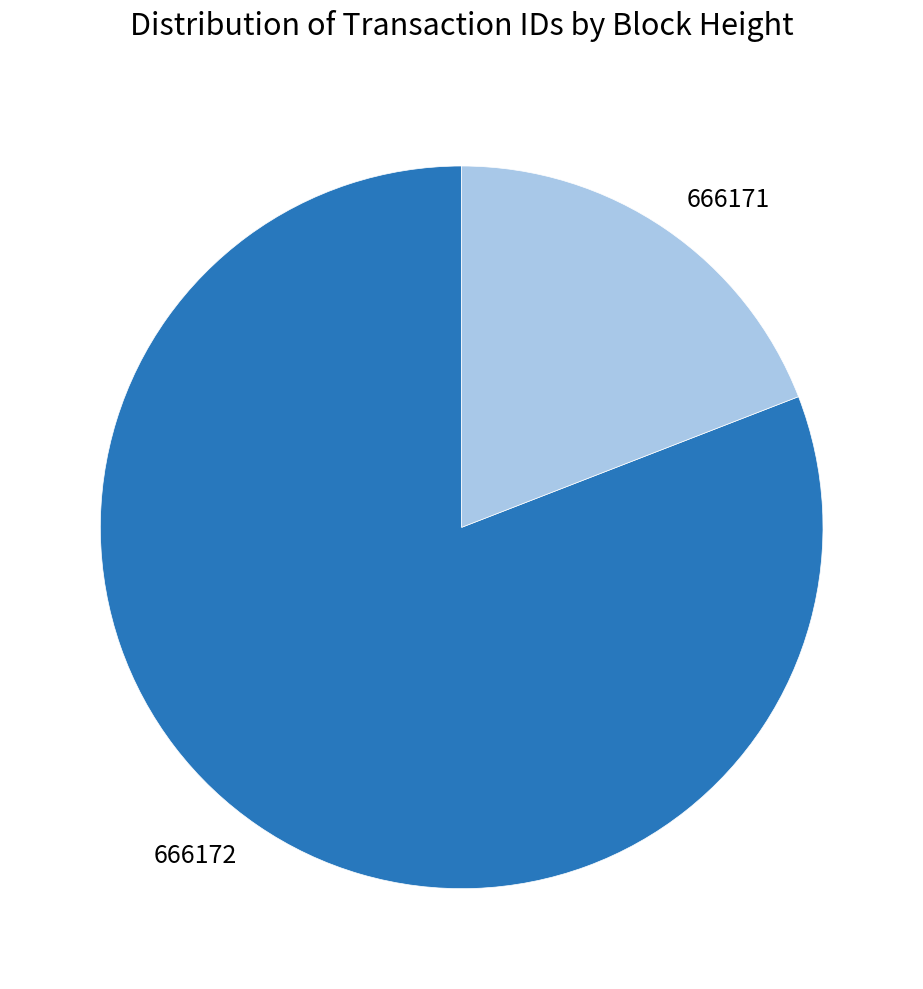

How many segments does this pie chart have?

2